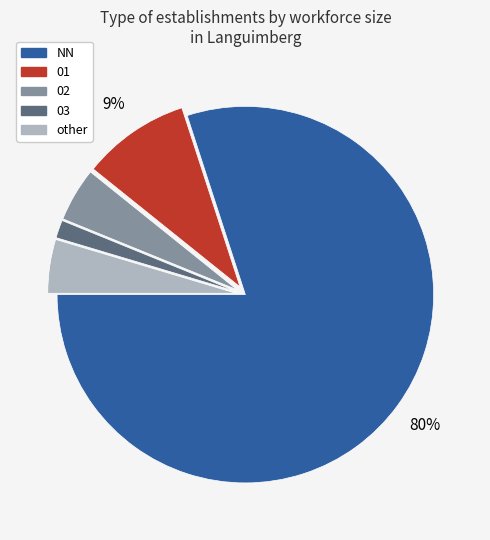

Do 01 and 03 together represent more than half of the pie?

No